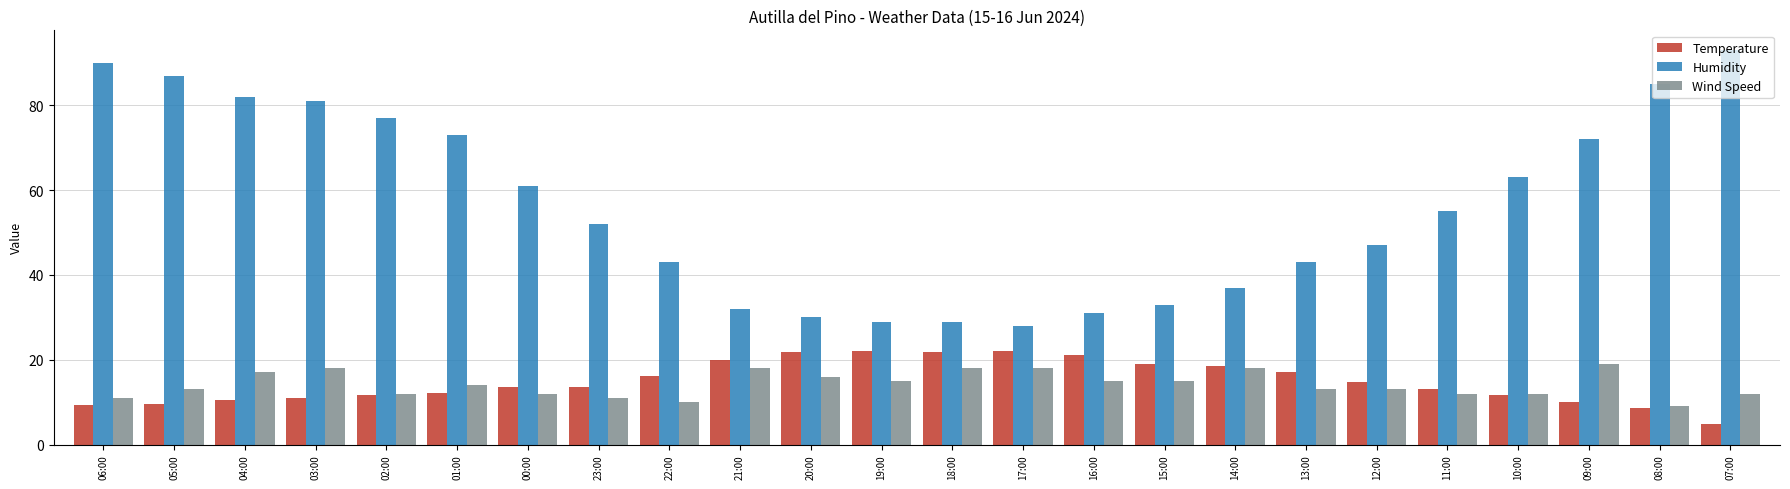

What is the label of the 11th bar from the left?

20:00